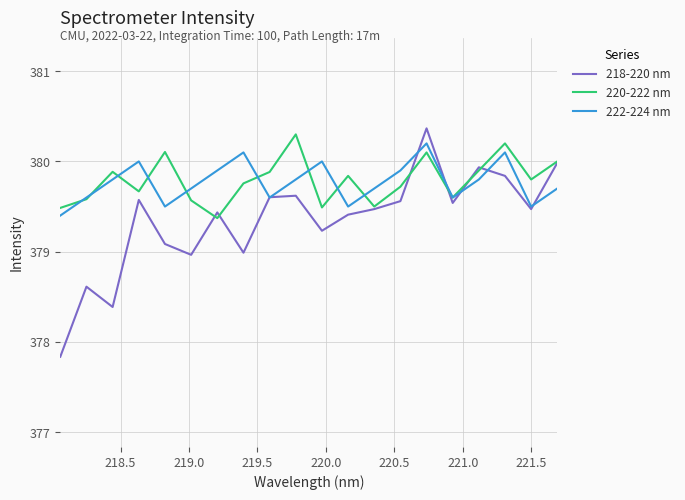

What is the lowest value of the 218-220 nm series?

377.8